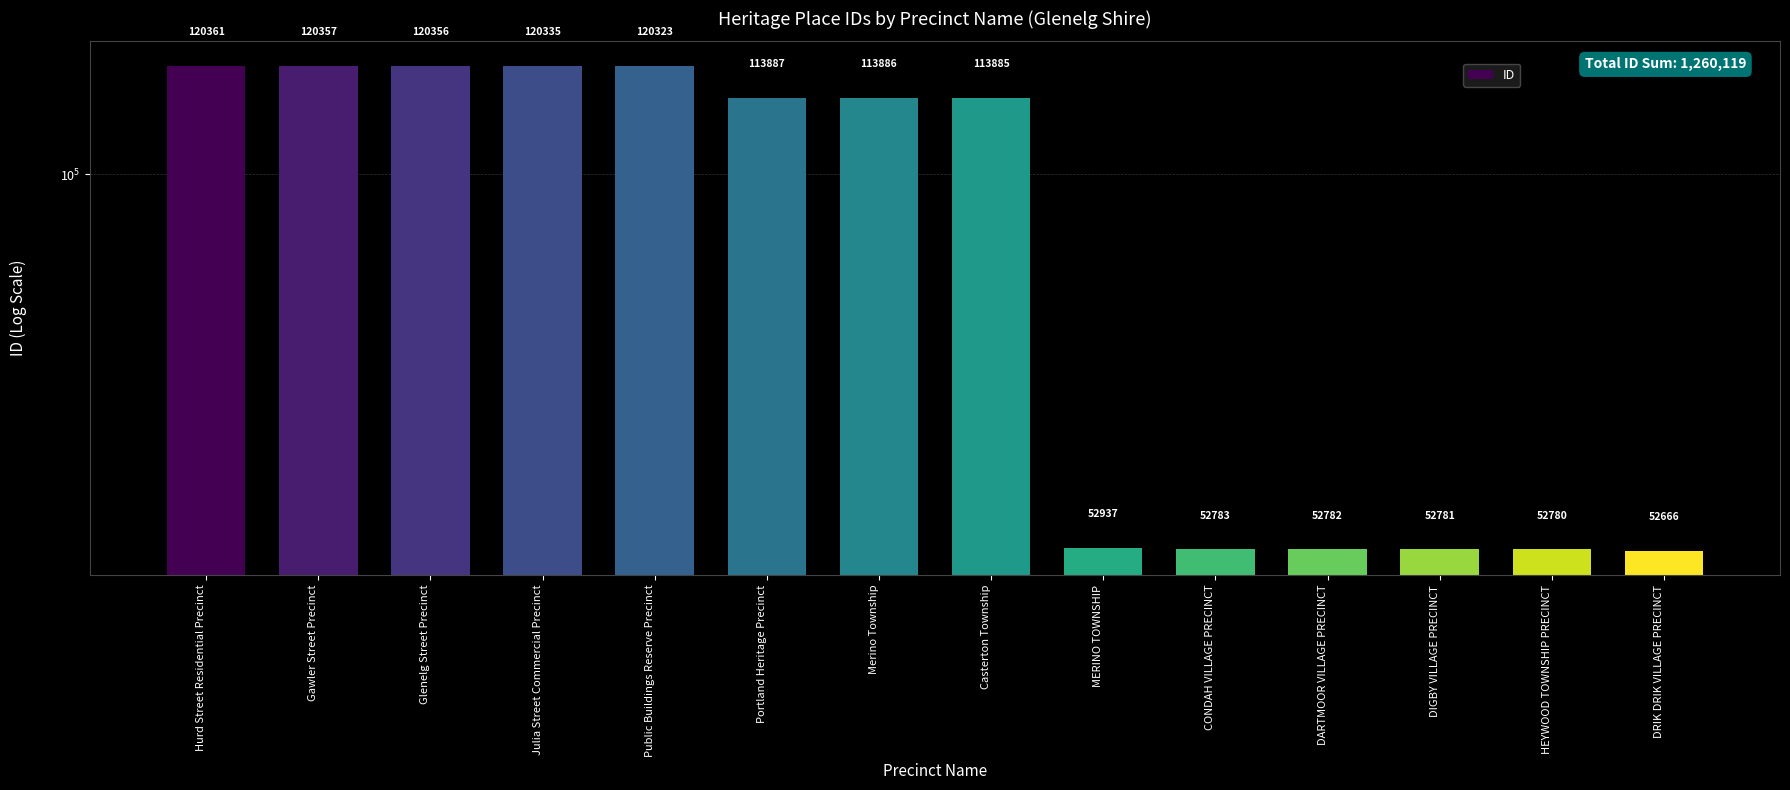

What is the maximum value shown in the chart?

120361